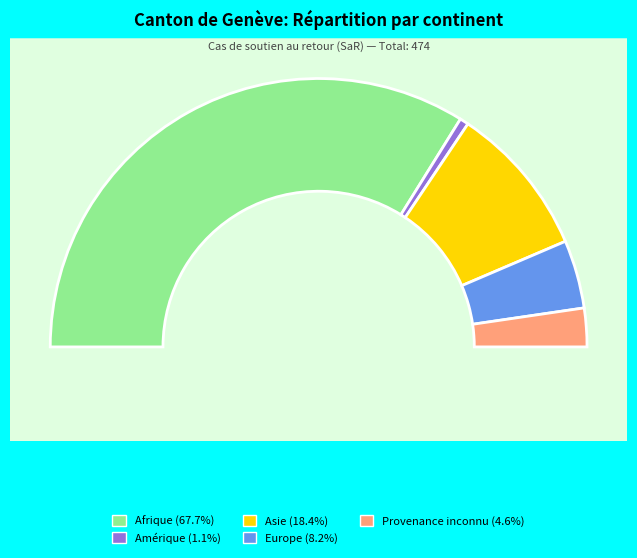

What portion of the pie excludes Amérique?

98.9%